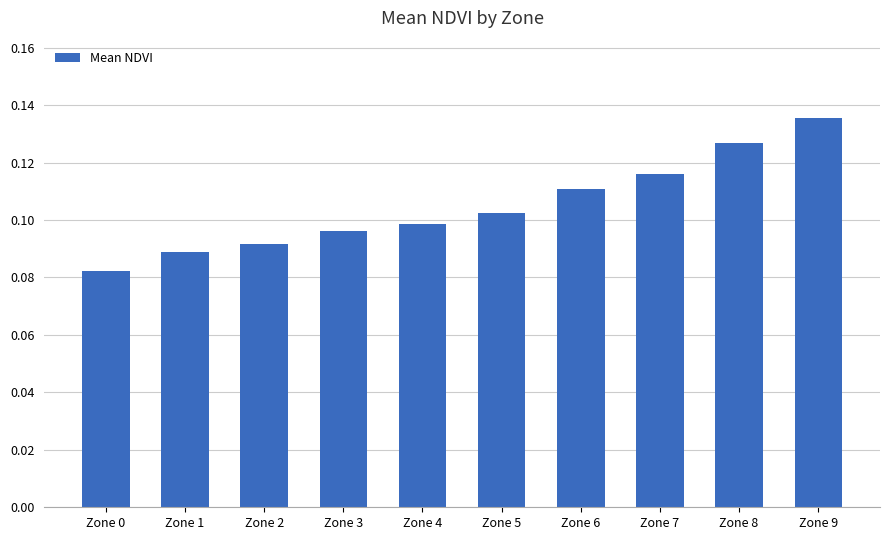

Rank the categories by value from highest to lowest.

Zone 9, Zone 8, Zone 7, Zone 6, Zone 5, Zone 4, Zone 3, Zone 2, Zone 1, Zone 0